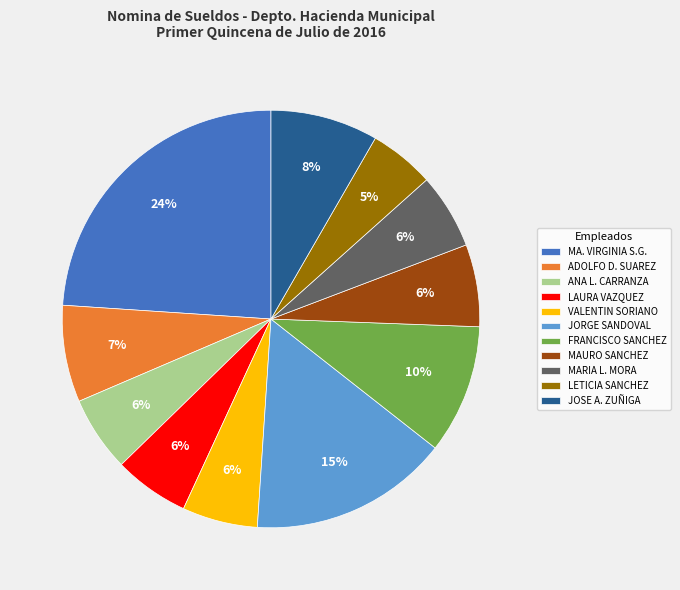

Does any single category account for the majority?

No